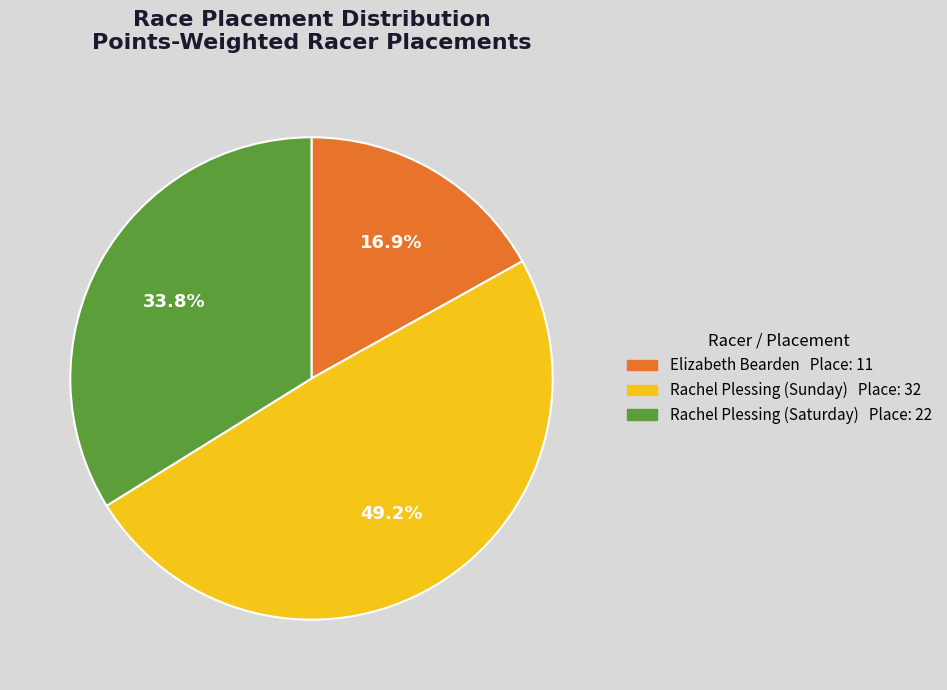

To the nearest percent, what is the difference between the largest and smallest slice percentages?

32%